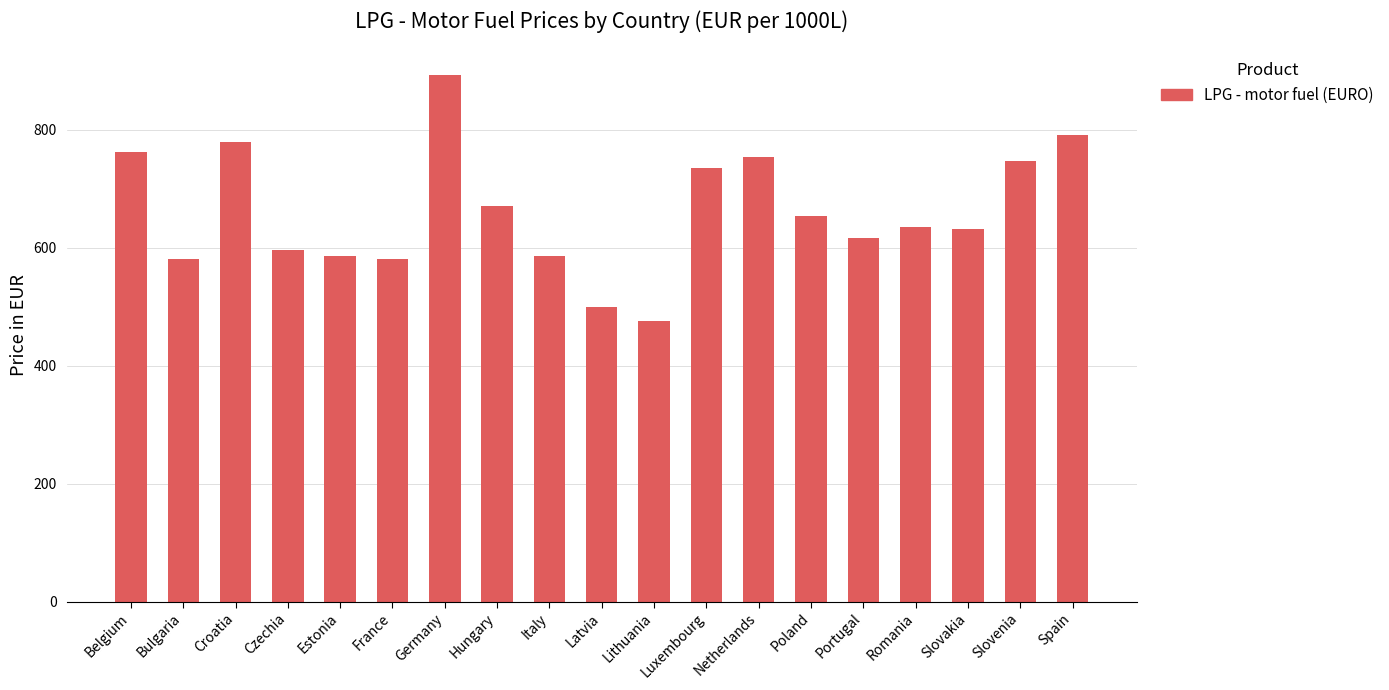

What is the approximate value at Estonia?

585.3